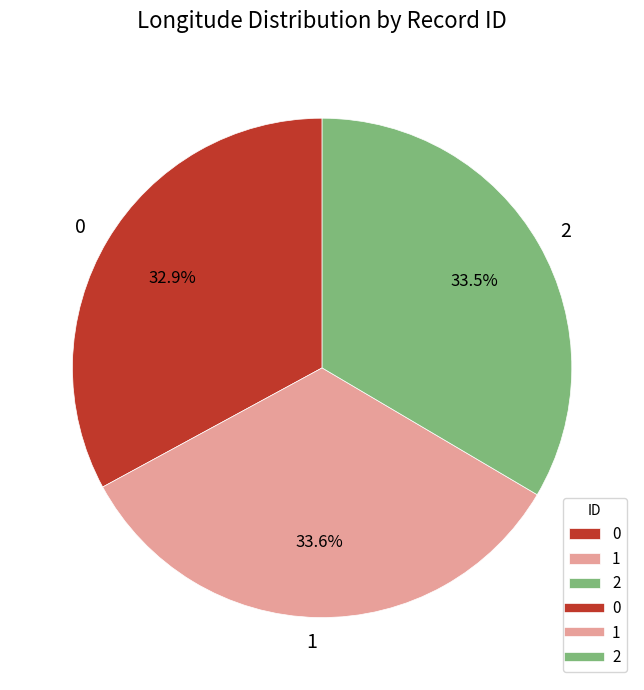

To the nearest percent, what portion does 1 represent?

34%